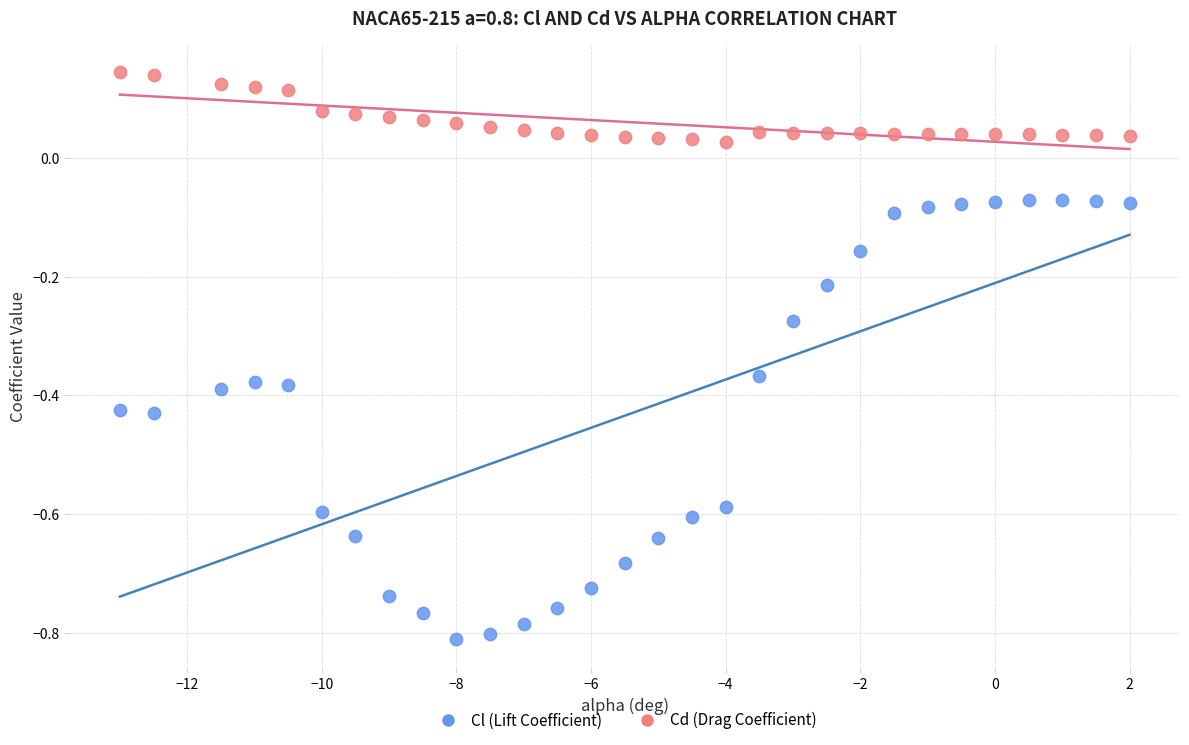

Which series has the widest spread of Y values?

Cl (Lift Coefficient)